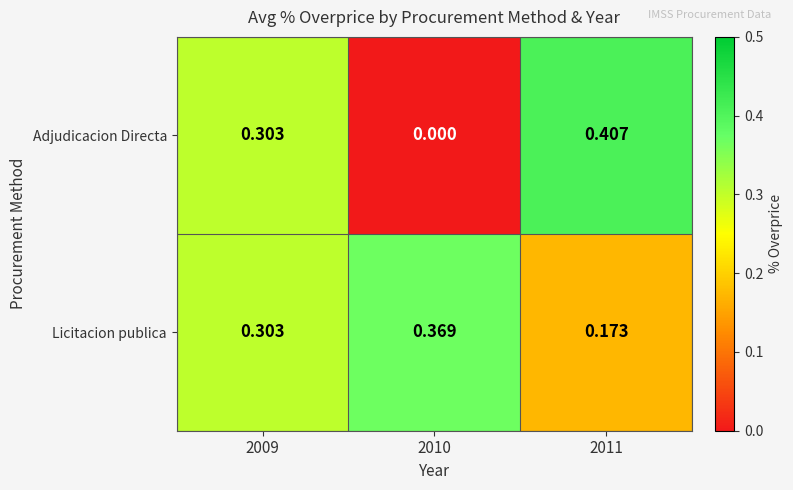

Is the value of Licitacion publica at 2010 greater than the value of Adjudicacion Directa at 2010?

Yes